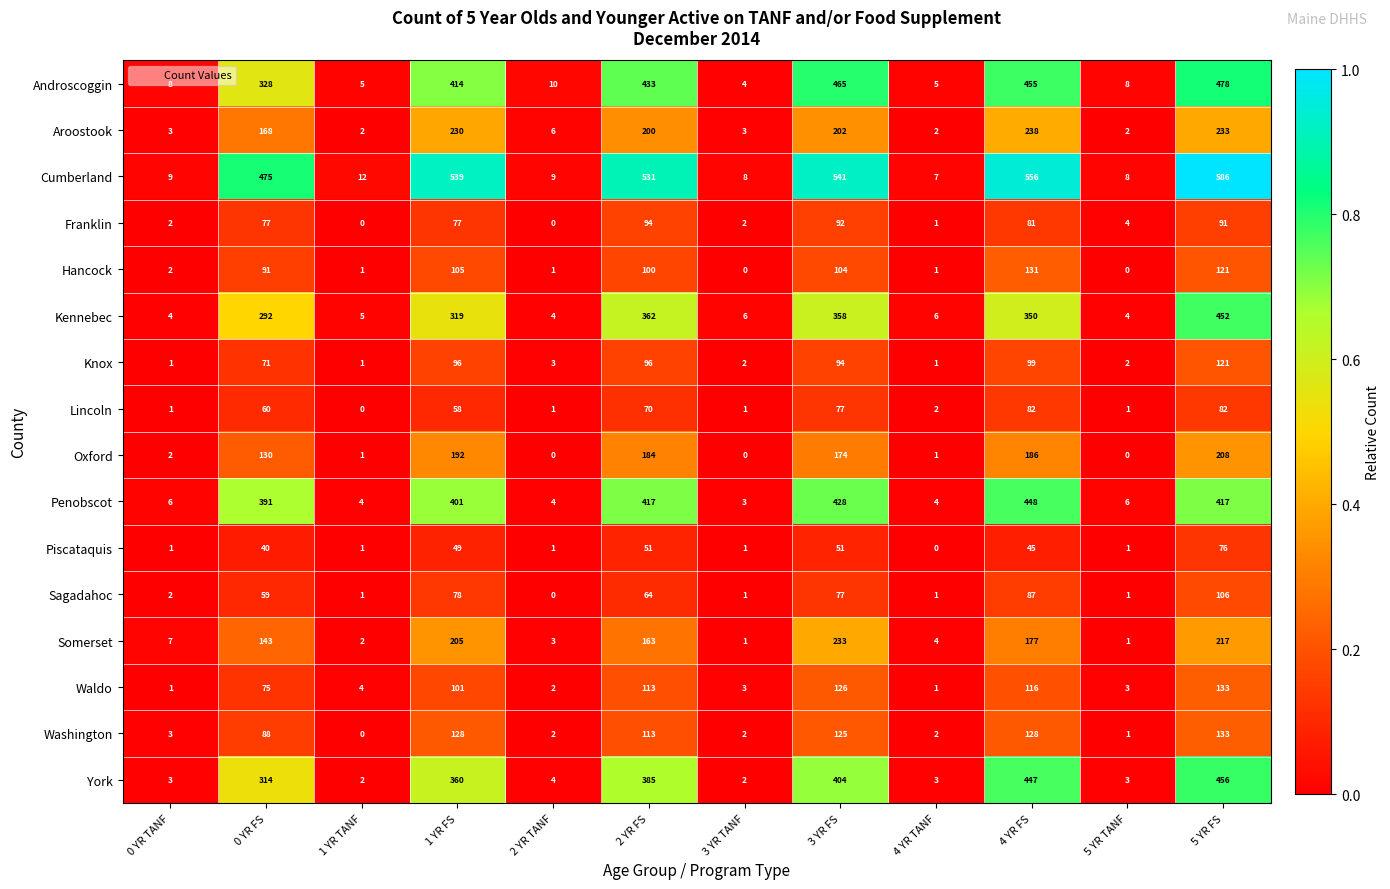

What is the greatest value displayed?

586